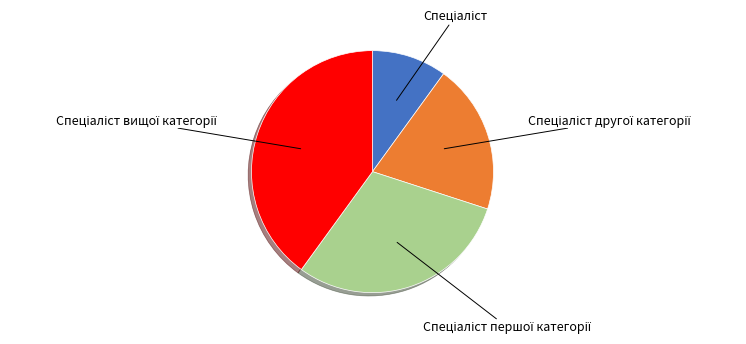

Does any single category account for the majority?

No